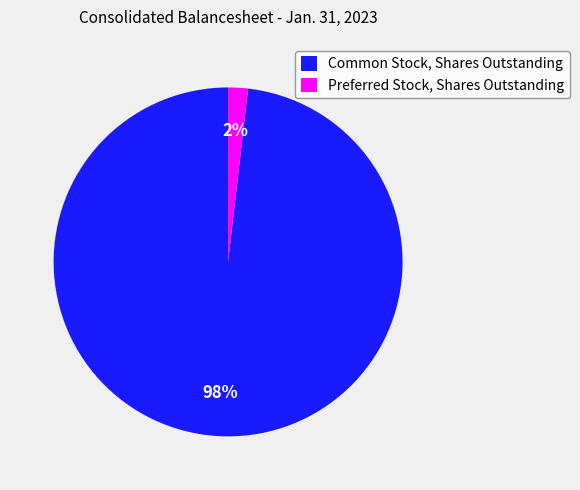

Combined, do Preferred Stock, Shares Outstanding and Common Stock, Shares Outstanding account for over 50%?

Yes